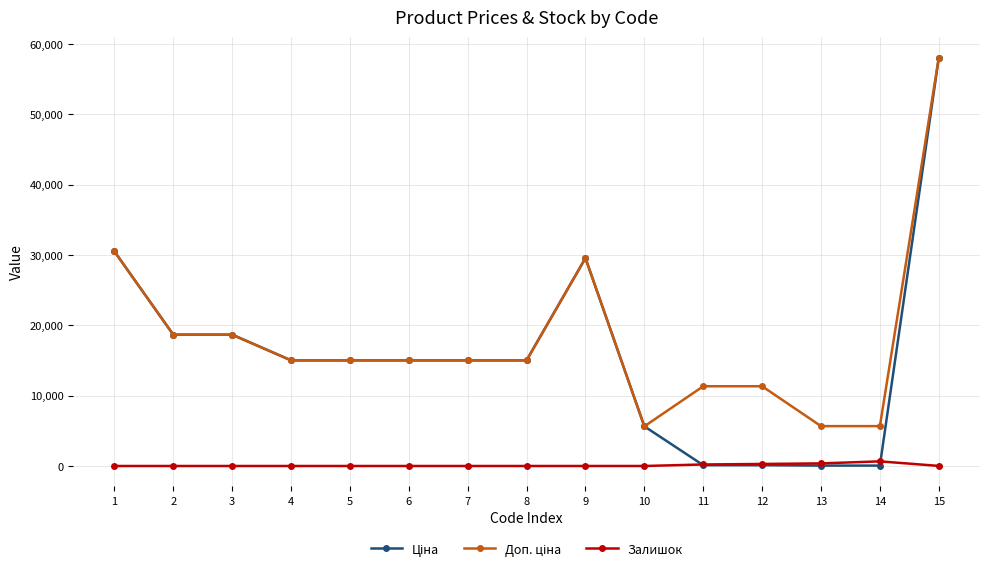

What is the spread (max minus min) of values at 3?

18671.5